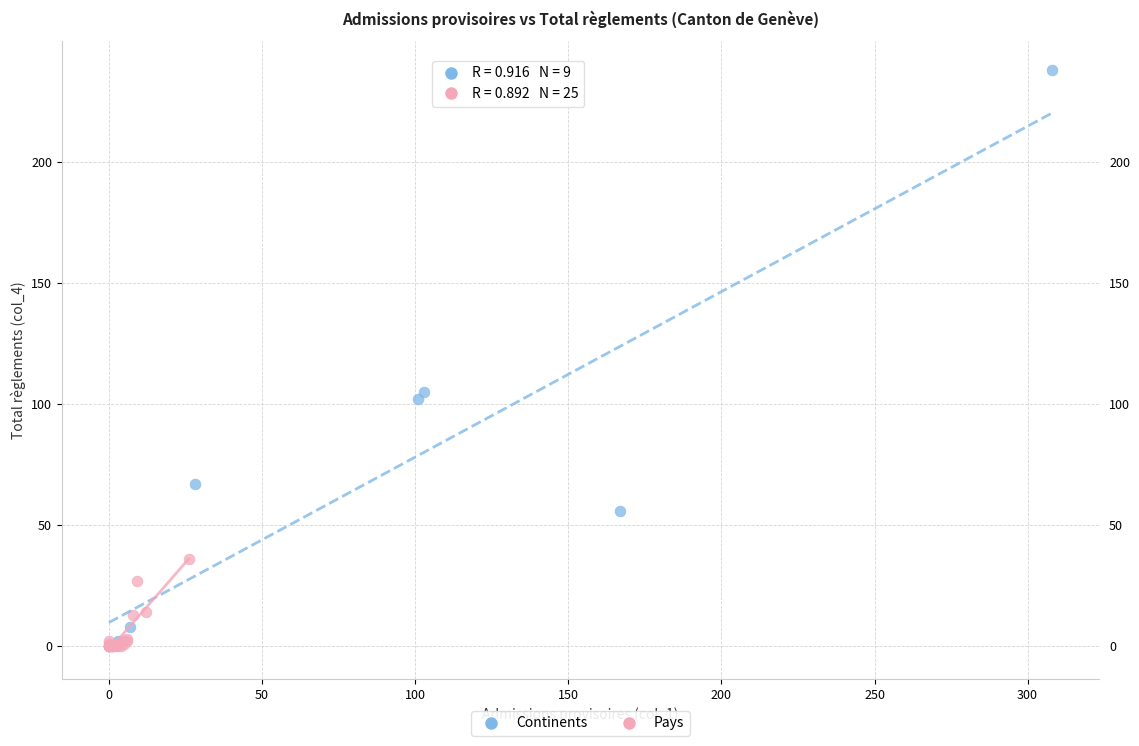

Which series has the widest spread of Y values?

Continents